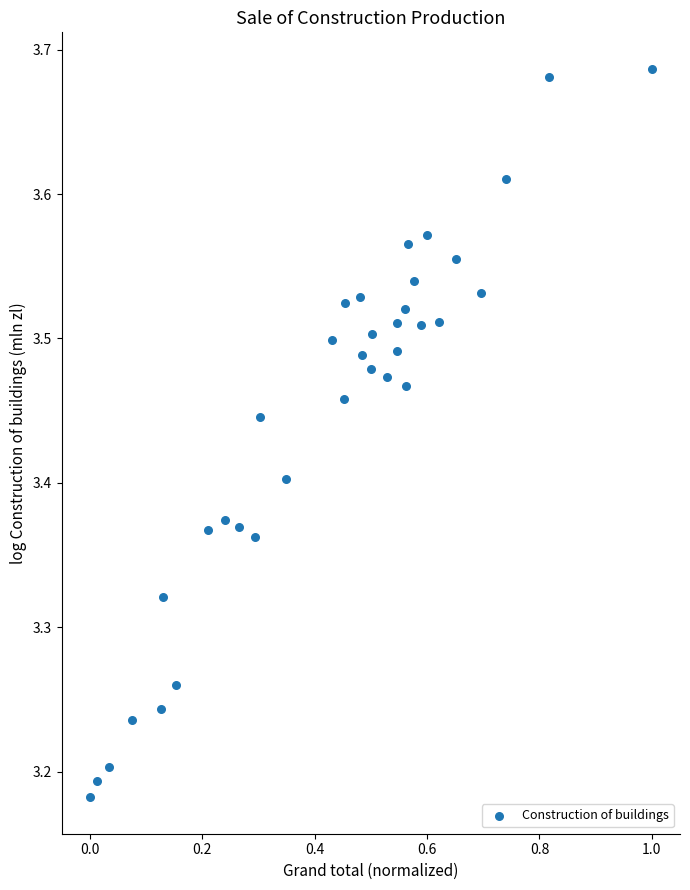

What is the range of X values (max minus min)?

1.0